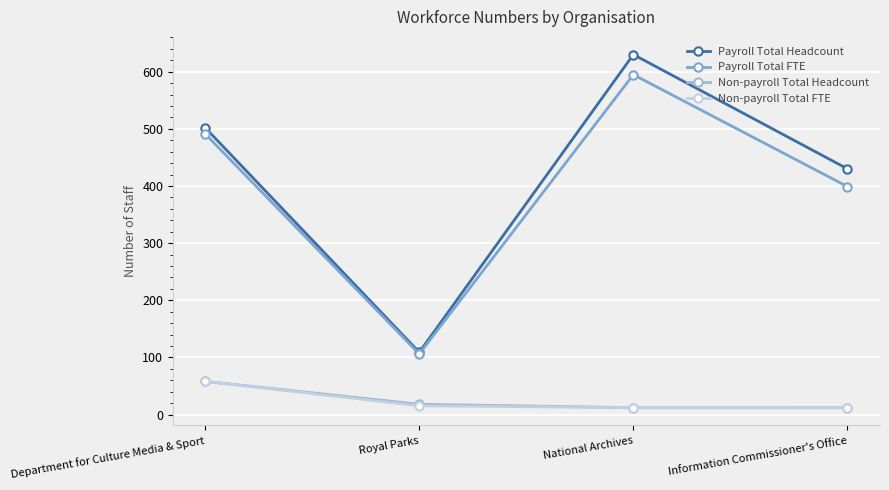

How many values in the Payroll Total FTE series are below 491?

2